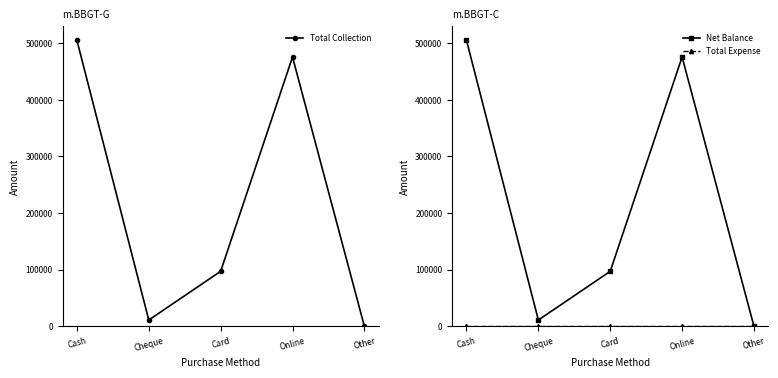

Which series changed the most between Online and Other?

Total Collection